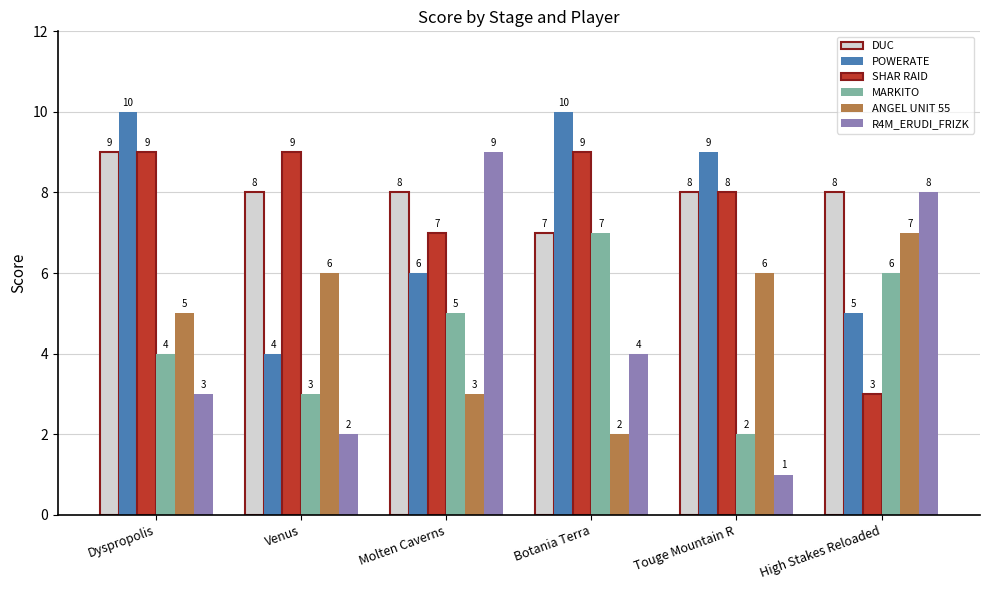

What is the difference between the maximum and minimum values in the POWERATE series?

6